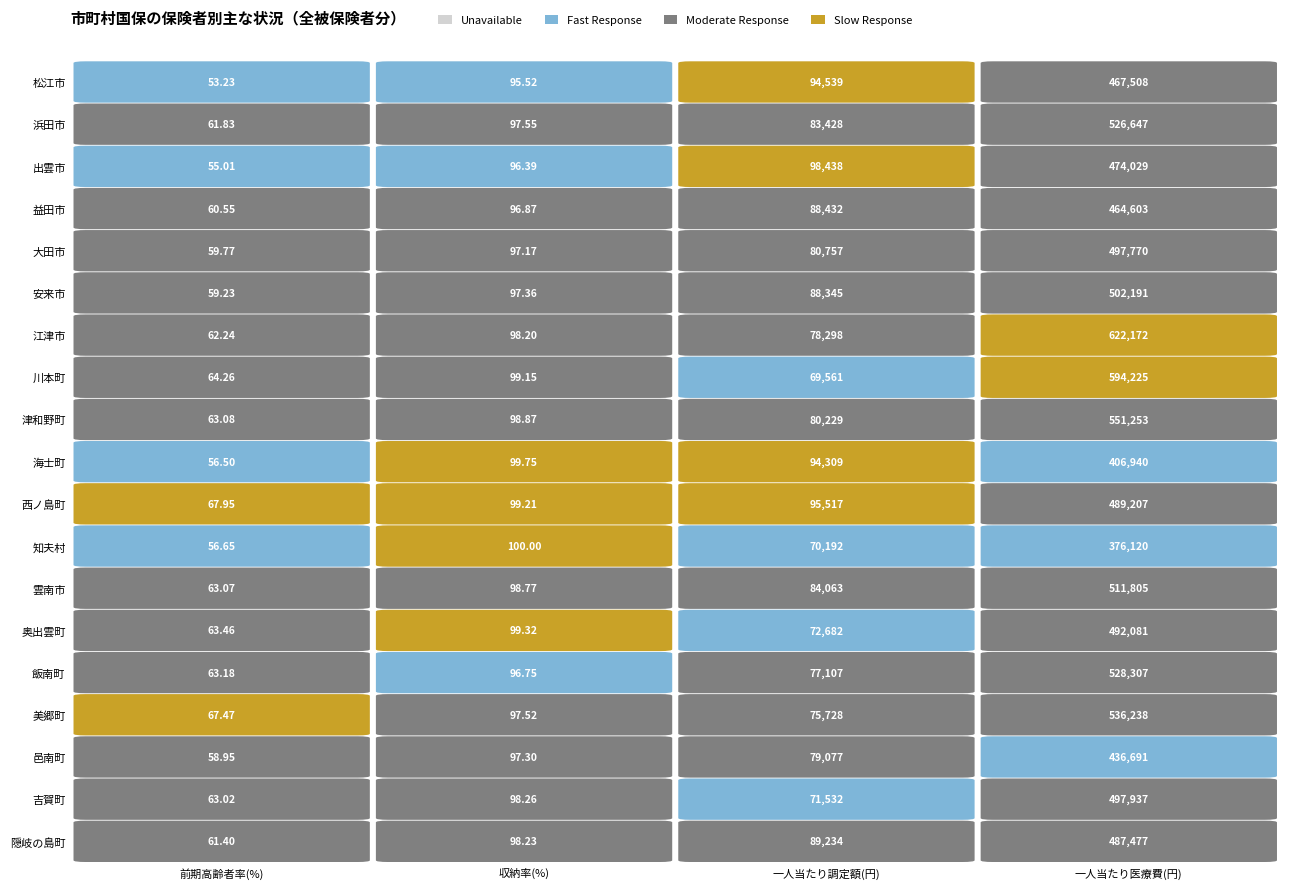

How many data points does each series have?

4